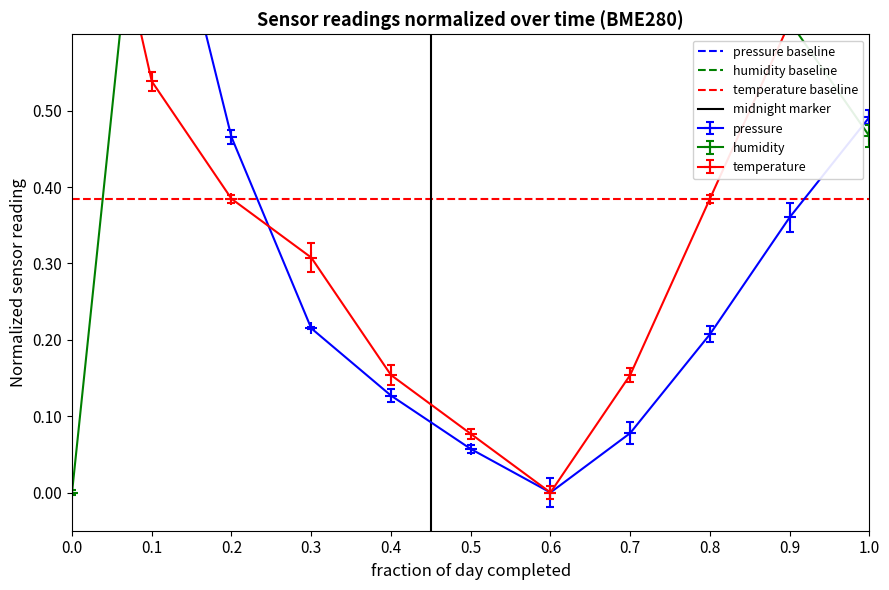

True or false: temperature baseline has a value of 0.4 at 0.0.

True